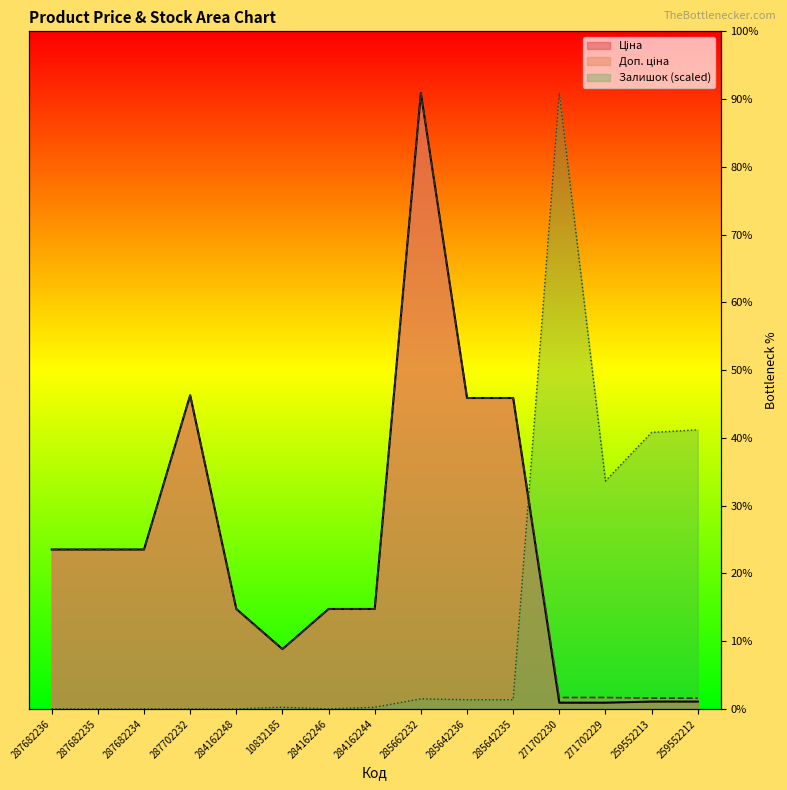

Reading left to right, transcribe all the data shown in this chart.

Ціна: 15120.0	15120.0	15120.0	29747.2	9480.1	5673.8	9480.1	9480.1	58426.5	29491.5	29491.5	589.9	589.9	693.7	693.7
Доп. ціна: 15120.0	15120.0	15120.0	29747.2	9480.1	5673.8	9480.1	9480.1	58426.5	29491.5	29491.5	1081.7	1081.7	1024.6	1024.6
Залишок: 0.0	0.0	0.0	0.0	0.0	159.0	0.0	159.0	953.9	874.4	874.4	58426.5	21621.8	26232.3	26470.8